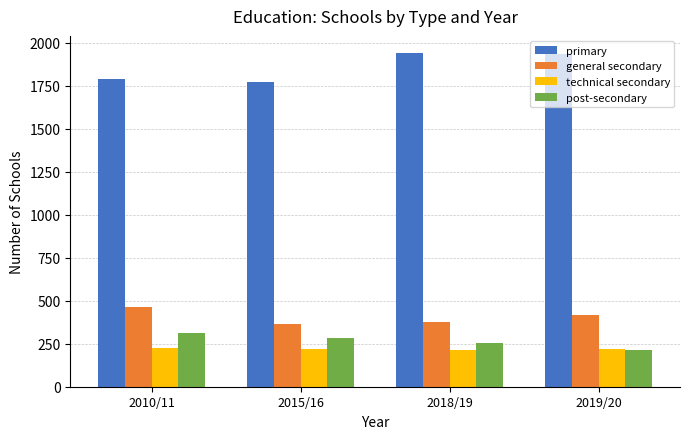

How many categories are shown in the chart?

4